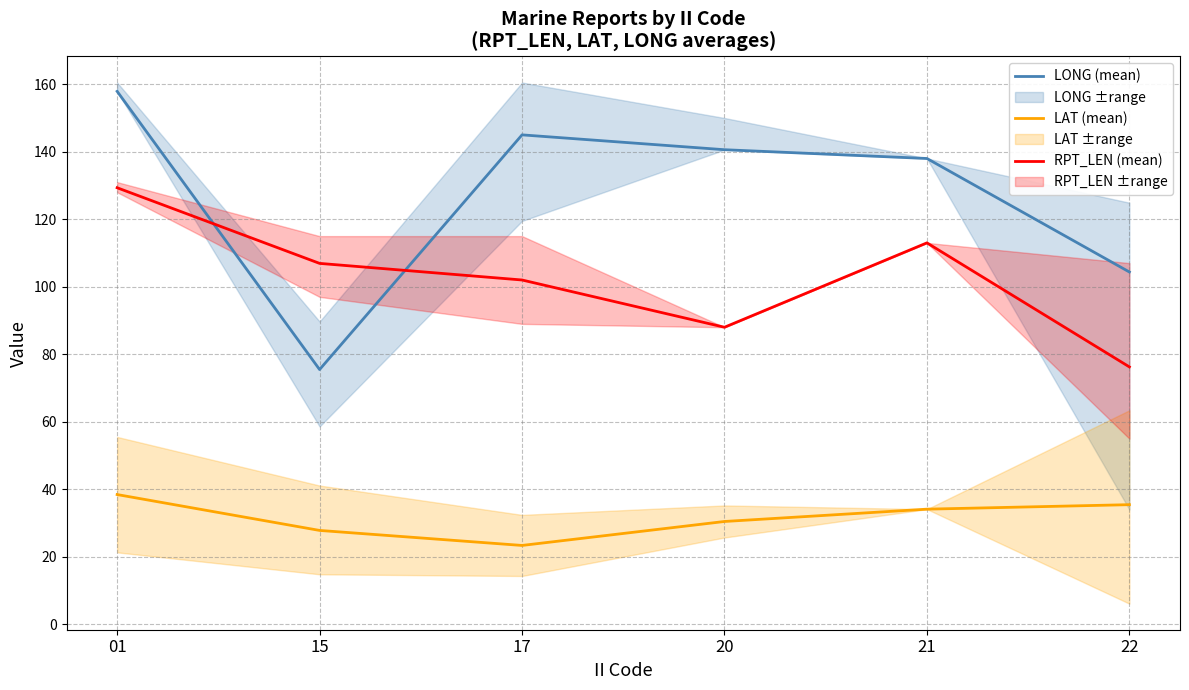

Reading left to right, list all the values displayed in this chart.

LONG (mean): 157.9	75.5	145.0	140.6	138.0	104.4
LAT (mean): 38.4	27.8	23.4	30.4	34.1	35.4
RPT_LEN (mean): 129.3	106.9	102.0	88.0	113.0	76.2